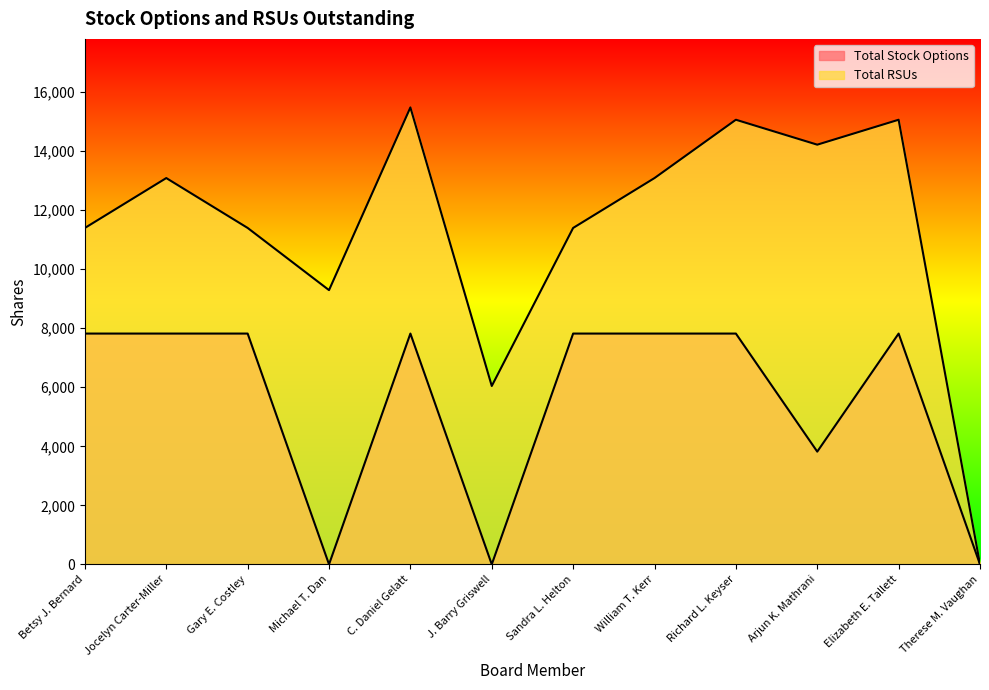

List the series in order of their peak value, lowest first.

Total Stock Options, Total RSUs